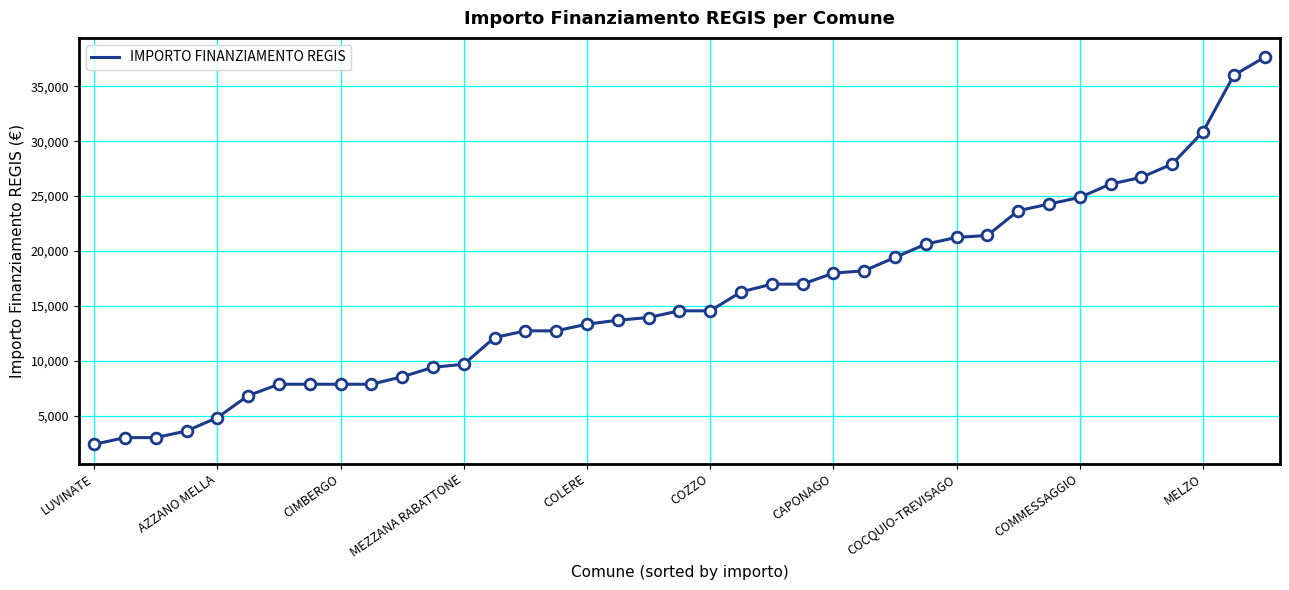

What is the smallest value displayed?

2428